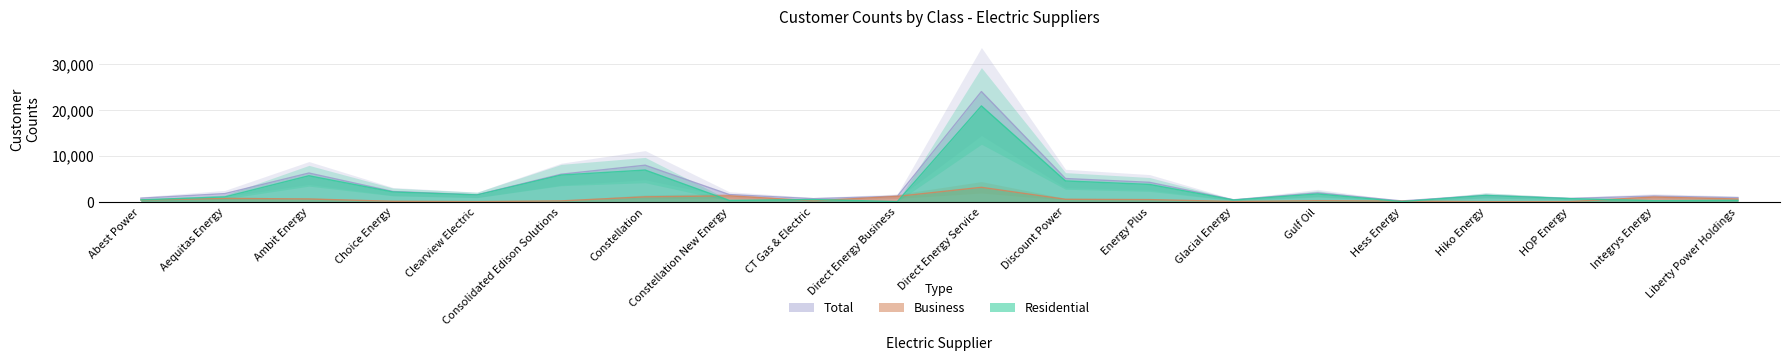

What is the sum of the Total values at Glacial Energy and Integrys Energy?

1655